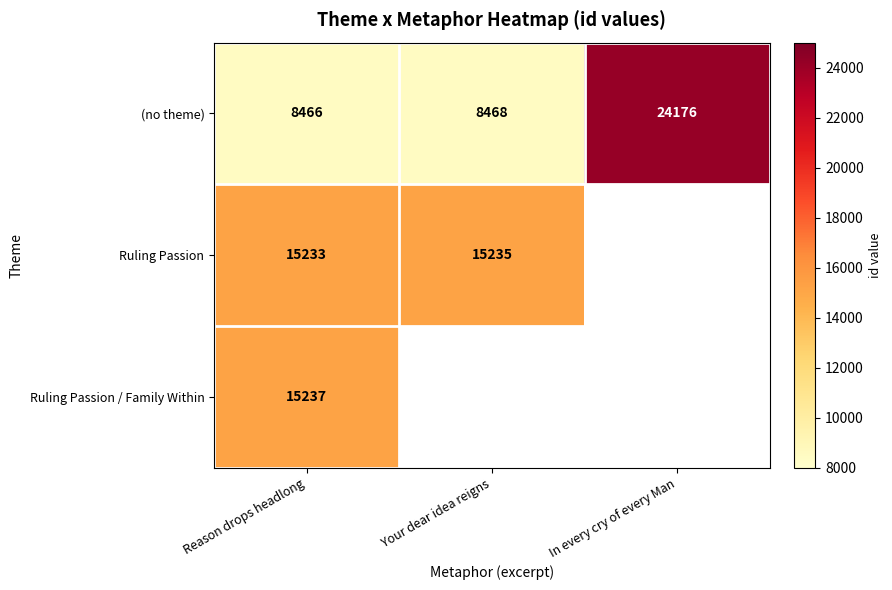

At how many categories does at least one series exceed 21886?

1